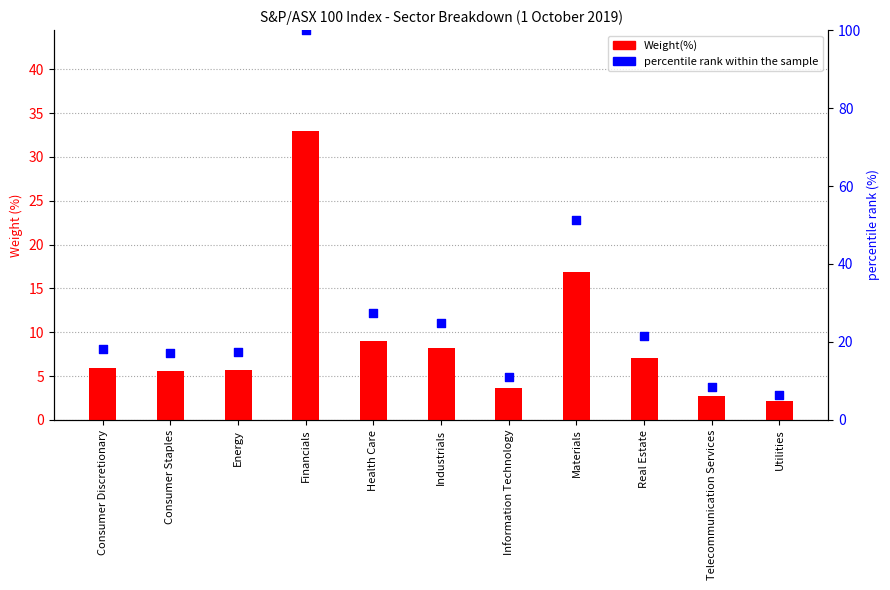

Which series contains the highest Y value?

percentile rank within the sample